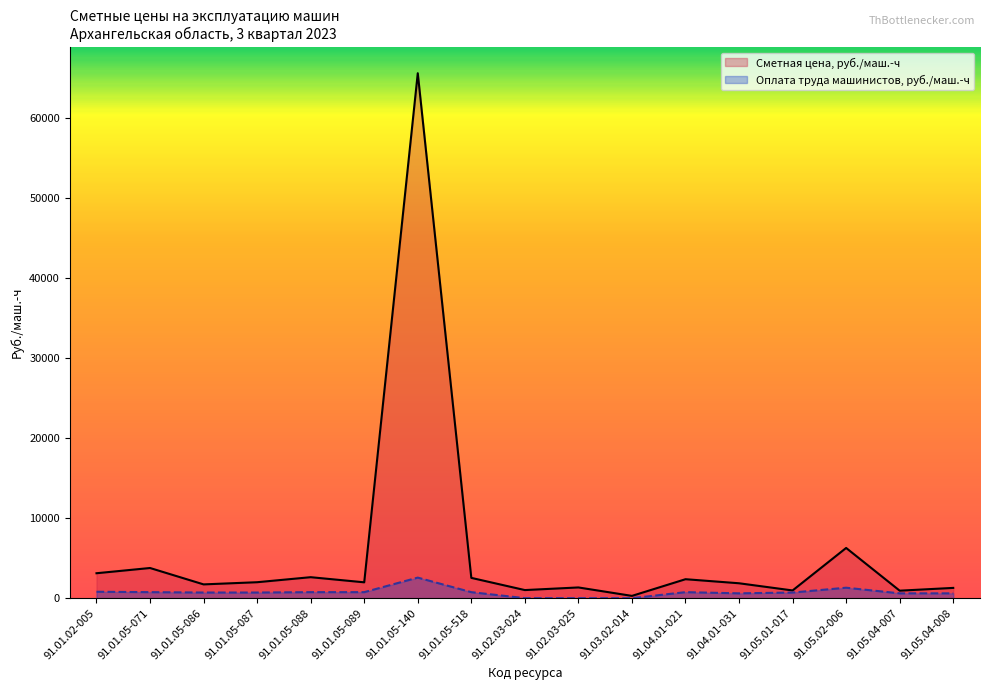

Does the chart display data point markers on the line(s)?

No